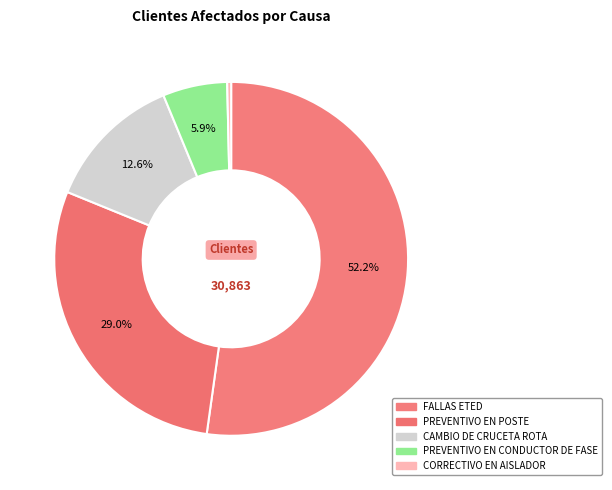

How many segments does this pie chart have?

5